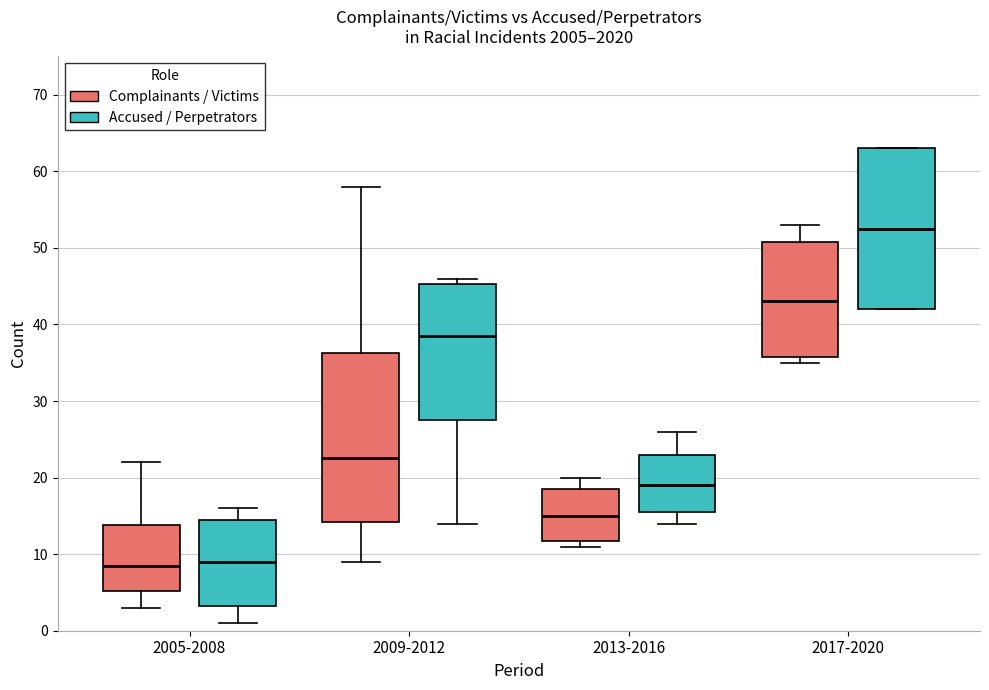

Reading left to right, transcribe this box plot: for each box, give where its median line is, the range the box spans, and where its two whiskers end, as read against the y-axis. The values are not printed on the chart, so give them approximately, as read against the axis.

2005-2008 (Complainants / Victims): median 9, box 5 to 14, whiskers 3 to 22
2005-2008 (Accused / Perpetrators): median 9, box 3 to 15, whiskers 1 to 16
2009-2012 (Complainants / Victims): median 23, box 14 to 36, whiskers 9 to 58
2009-2012 (Accused / Perpetrators): median 39, box 28 to 45, whiskers 14 to 46
2013-2016 (Complainants / Victims): median 15, box 12 to 19, whiskers 11 to 20
2013-2016 (Accused / Perpetrators): median 19, box 16 to 23, whiskers 14 to 26
2017-2020 (Complainants / Victims): median 43, box 36 to 51, whiskers 35 to 53
2017-2020 (Accused / Perpetrators): median 53, box 42 to 63, whiskers 42 to 63